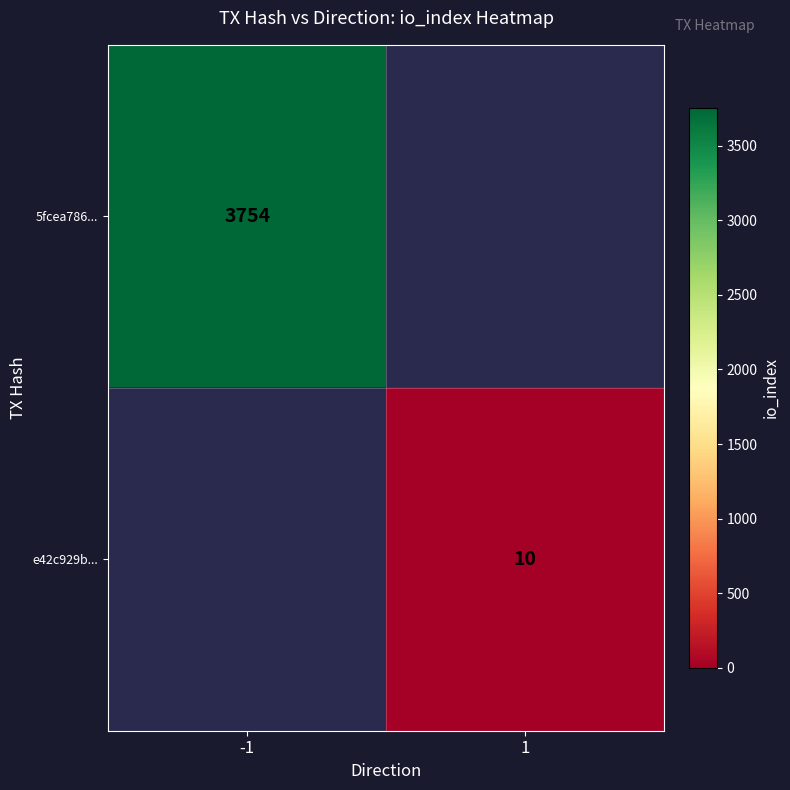

True or false: e42c929b... has a value of 17 at 1.

False